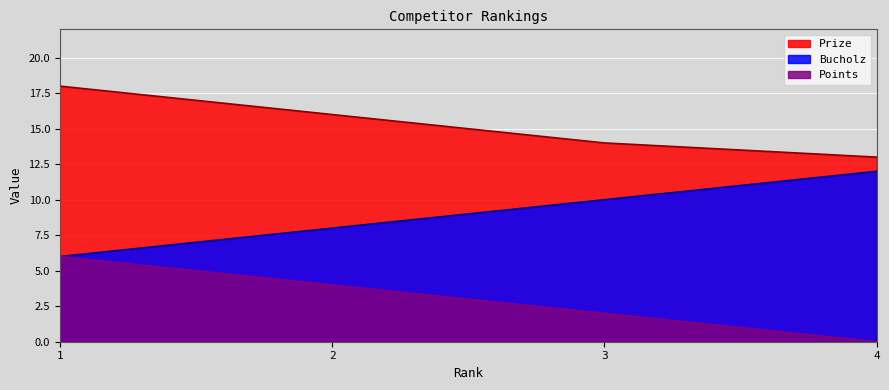

What are all the series names shown in the legend?

Prize, Bucholz, Points